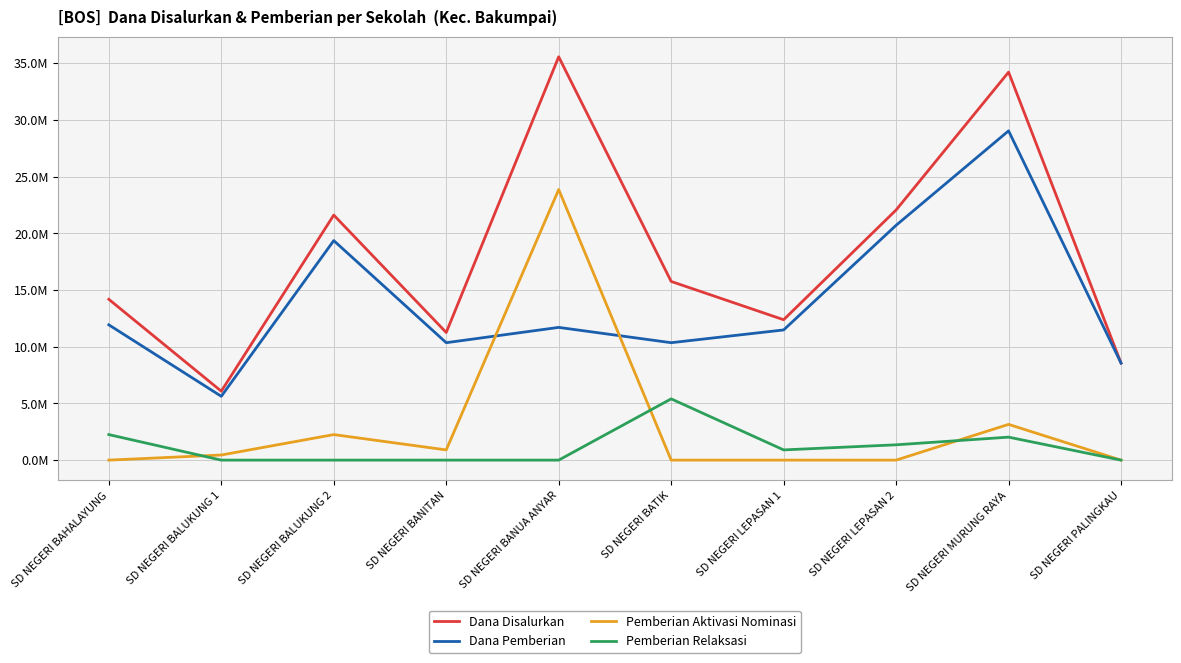

True or false: Dana Disalurkan and Dana Pemberian intersect in this chart.

False